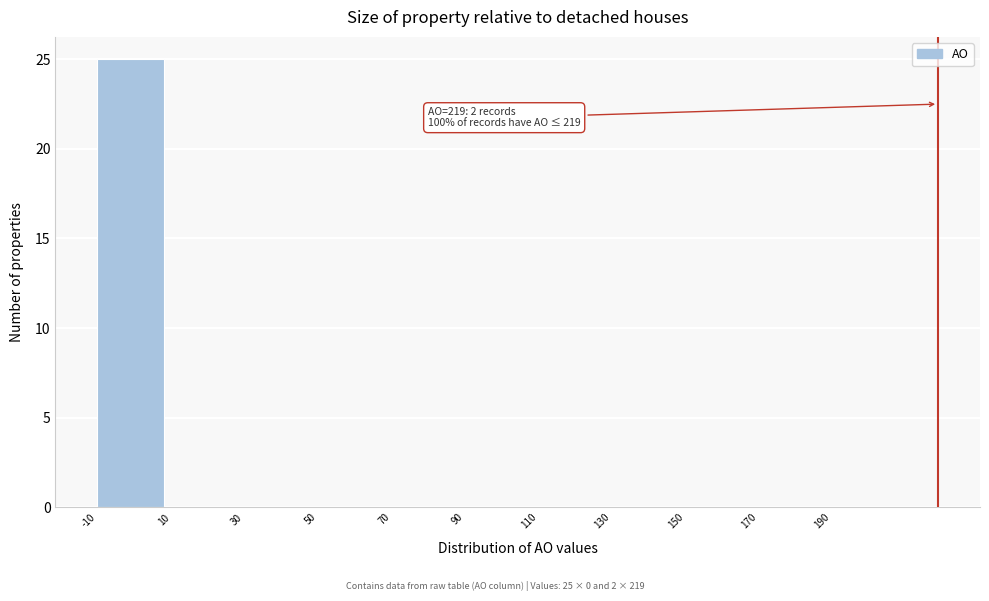

Which range on the x-axis has the tallest bar?

-10 to 10